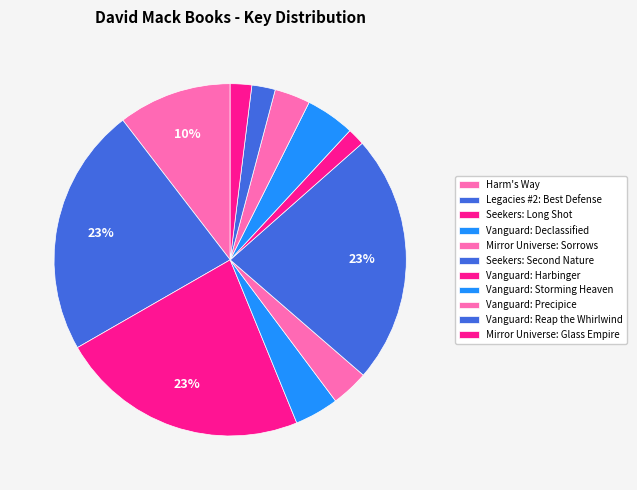

To the nearest percent, what is the difference between the largest and smallest slice percentages?

21%